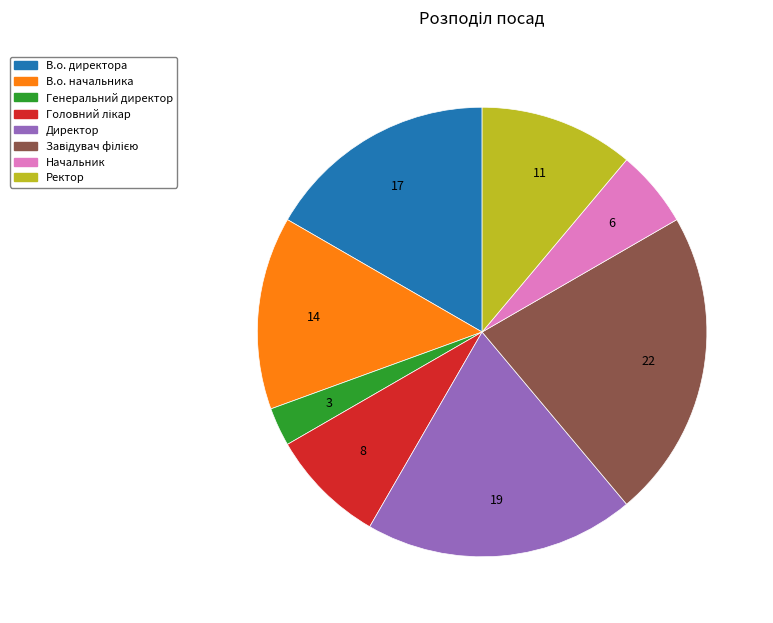

What is the smallest slice in the pie chart?

Генеральний директор